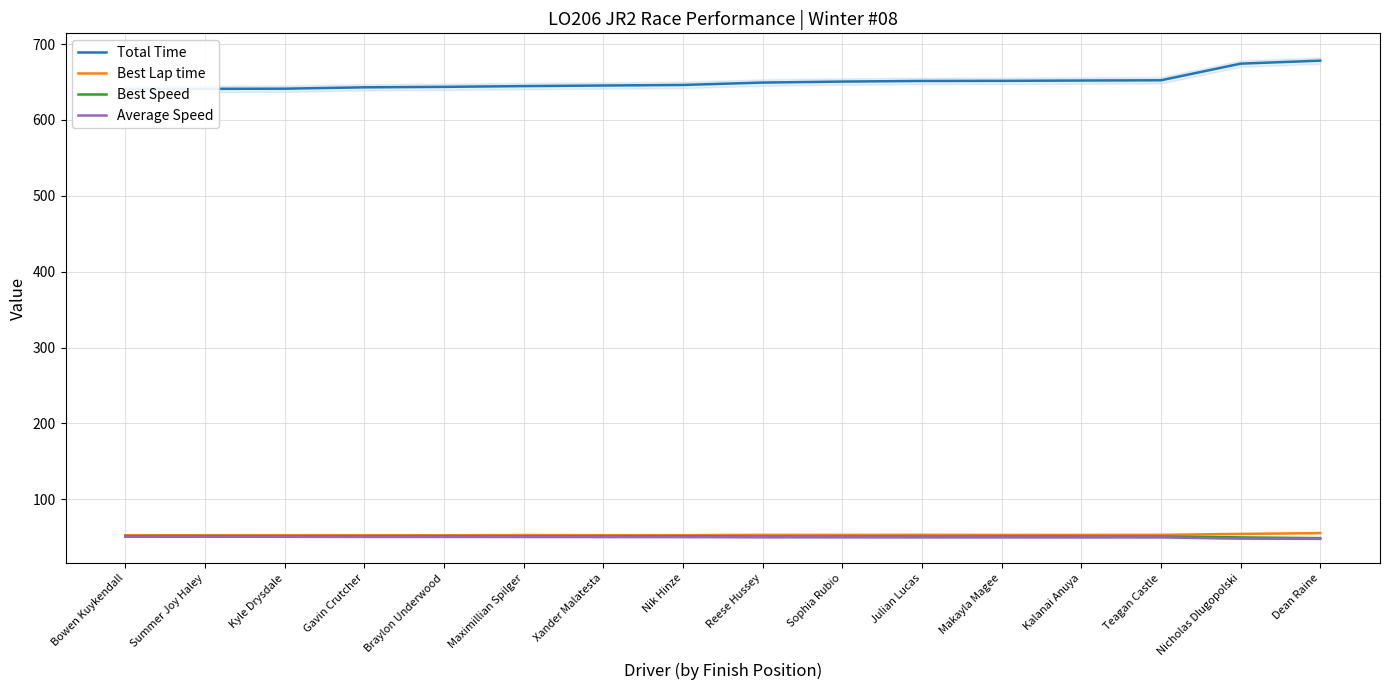

What is the value of the Best Lap time point at the 1st from the left?

52.6